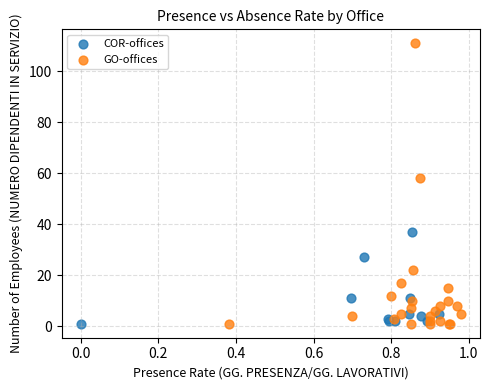

Which series has the largest Y range (max minus min)?

GO-offices